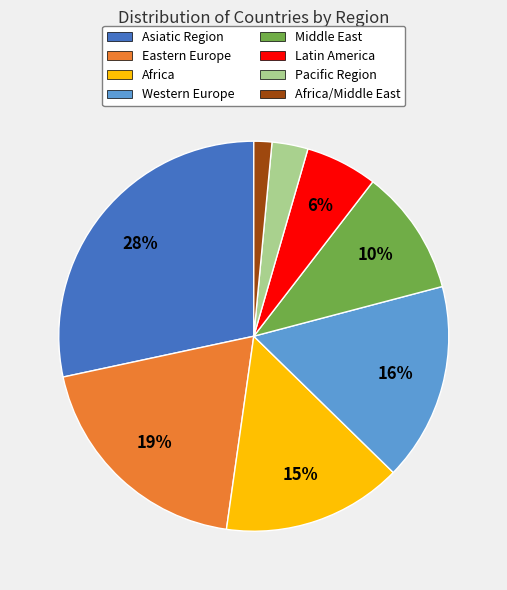

To the nearest percent, what is the difference between the Asiatic Region and Western Europe slice percentages?

12%